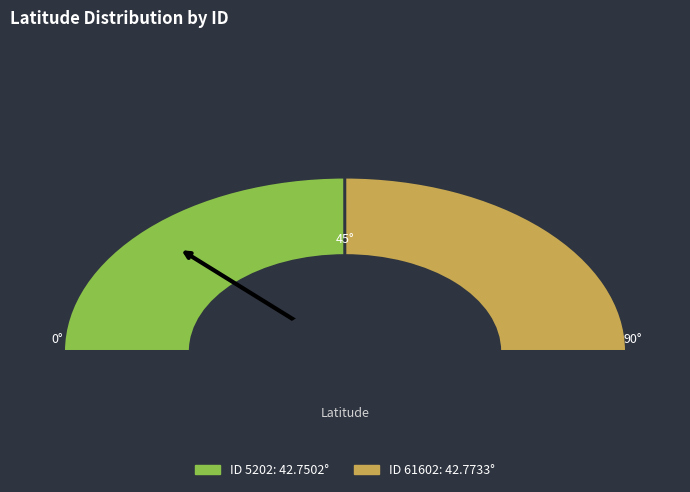

How much of the chart is everything except 5202?

50.0%